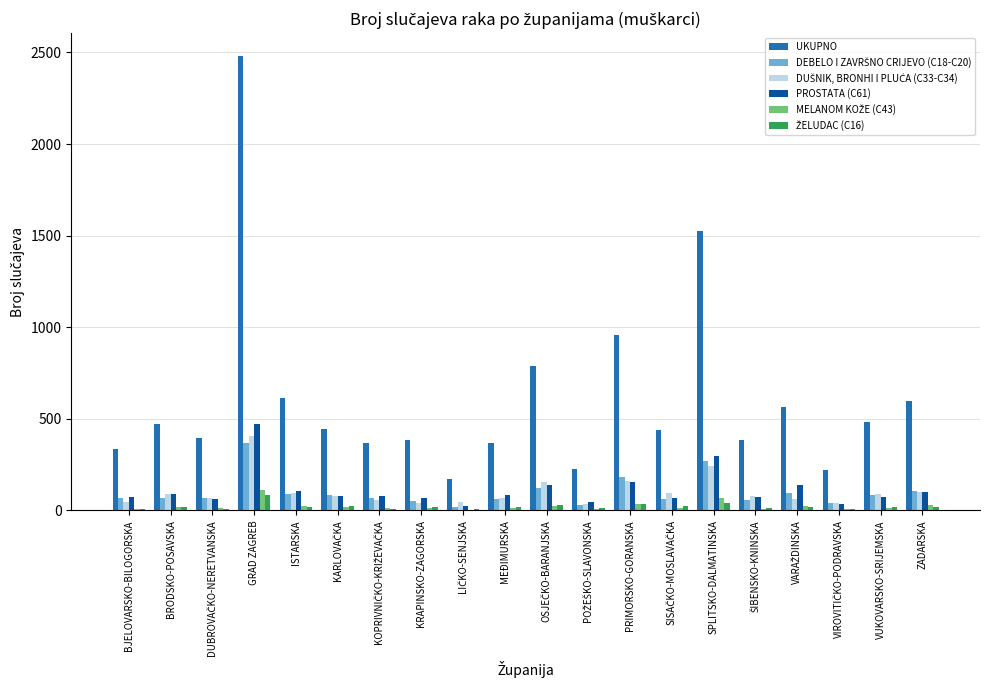

What is the total value across all series at GRAD ZAGREB?

3925